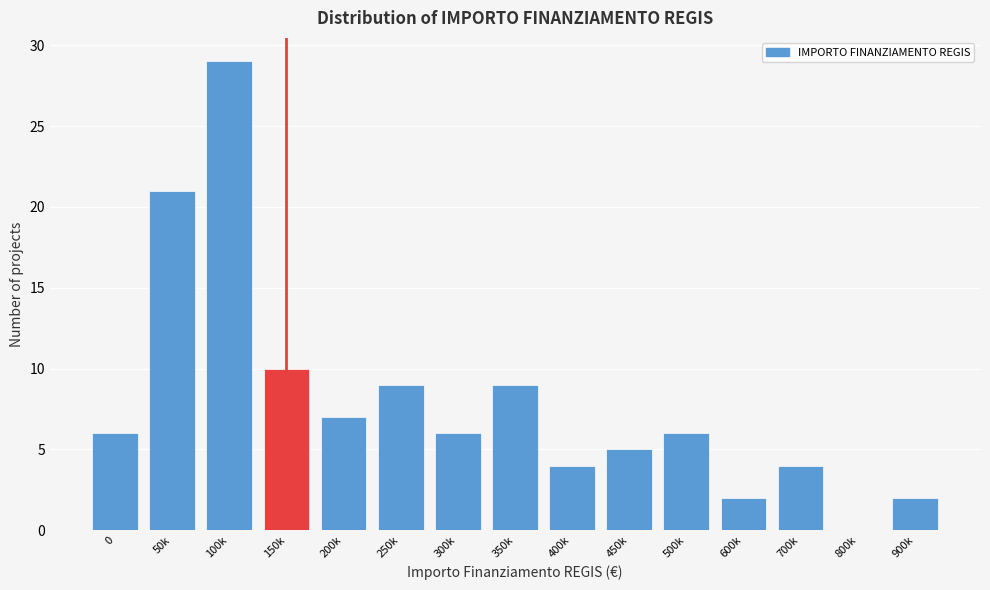

Reading left to right, list all the values displayed in this chart.

0=6	50k=21	100k=29	150k=10	200k=7	250k=9	300k=6	350k=9	400k=4	450k=5	500k=6	600k=2	700k=4	800k=0	900k=2